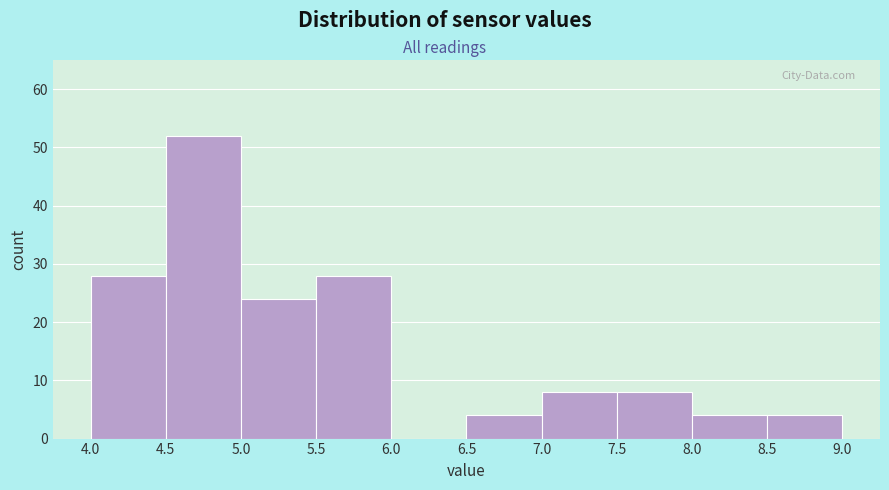

Reading left to right, transcribe this chart: for each bar, give the range it covers on the x-axis and its height. The values are not printed on the chart, so give them approximately, as read against the axis.

4.0 to 4.5: 28
4.5 to 5.0: 52
5.0 to 5.5: 24
5.5 to 6.0: 28
6.0 to 6.5: 0
6.5 to 7.0: 4
7.0 to 7.5: 8
7.5 to 8.0: 8
8.0 to 8.5: 4
8.5 to 9.0: 4